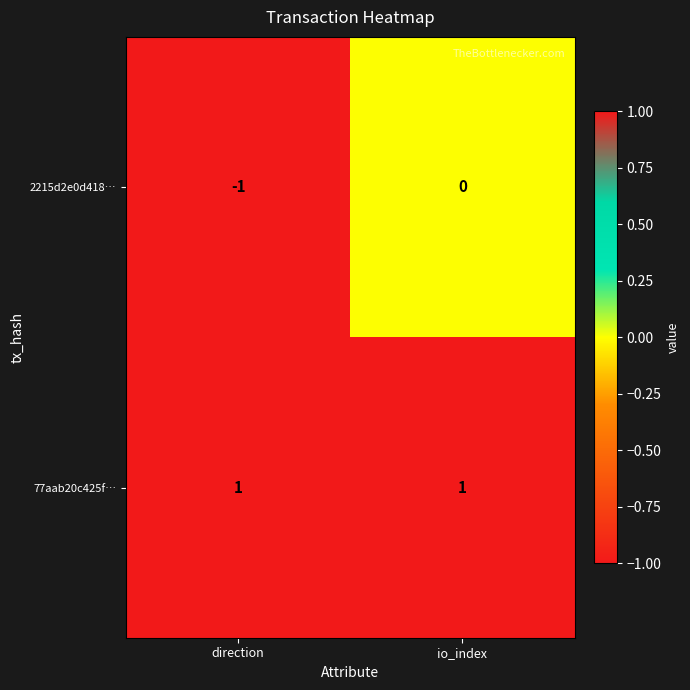

Between direction and io_index, which series saw the biggest shift?

2215d2e0d418…